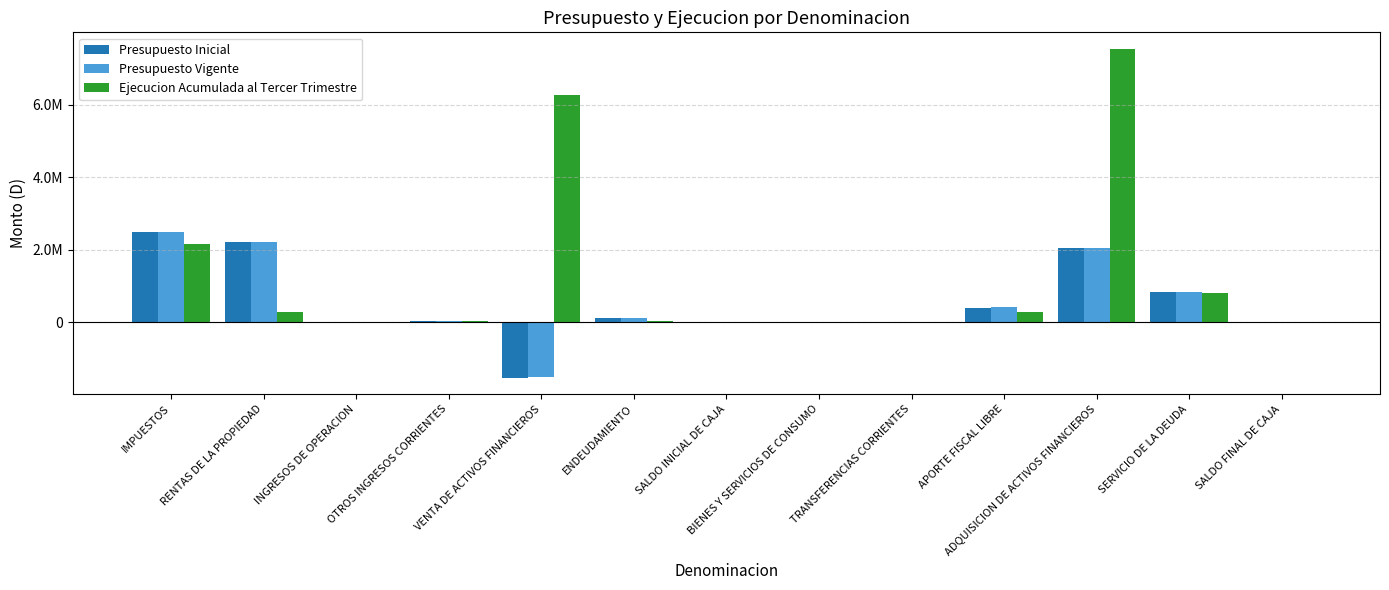

What is the label of the 9th bar from the left?

TRANSFERENCIAS CORRIENTES